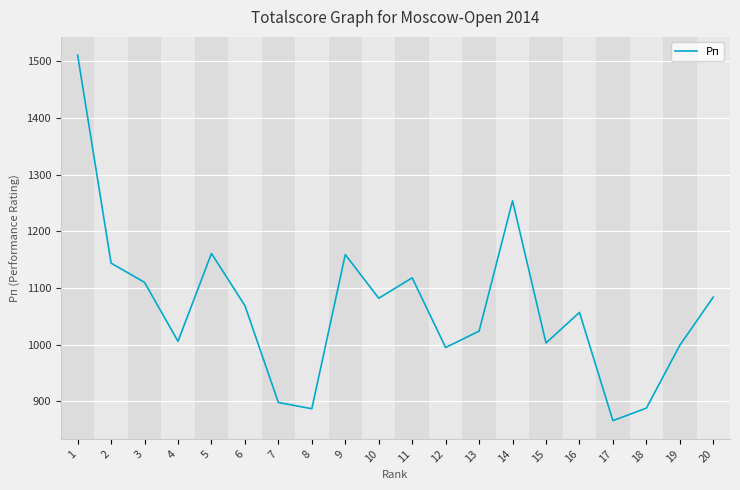

What is the ratio of the value at 16 to the value at 8?

1.2